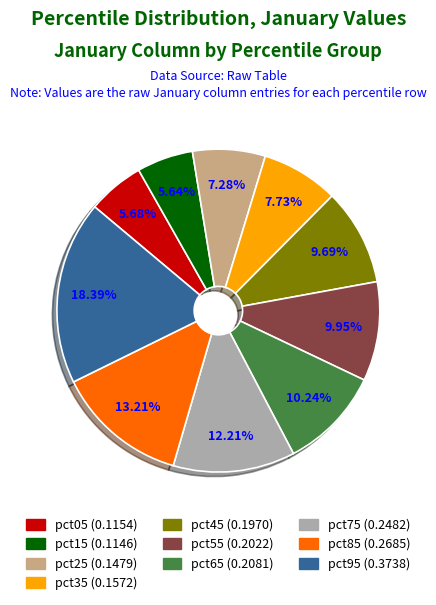

How many slices are in this pie chart?

10